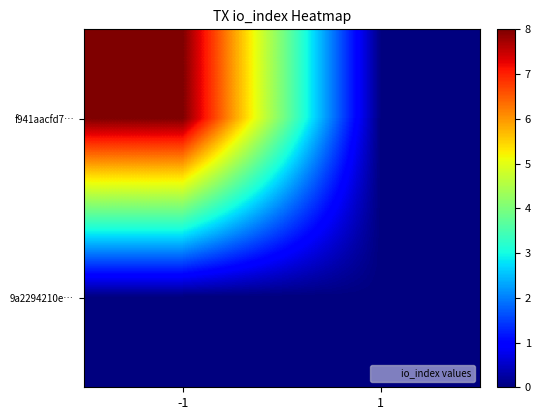

Reading right to left, list all the values displayed in this chart.

f941aacfd7…: 1=0	-1=8
9a2294210e…: 1=0	-1=0